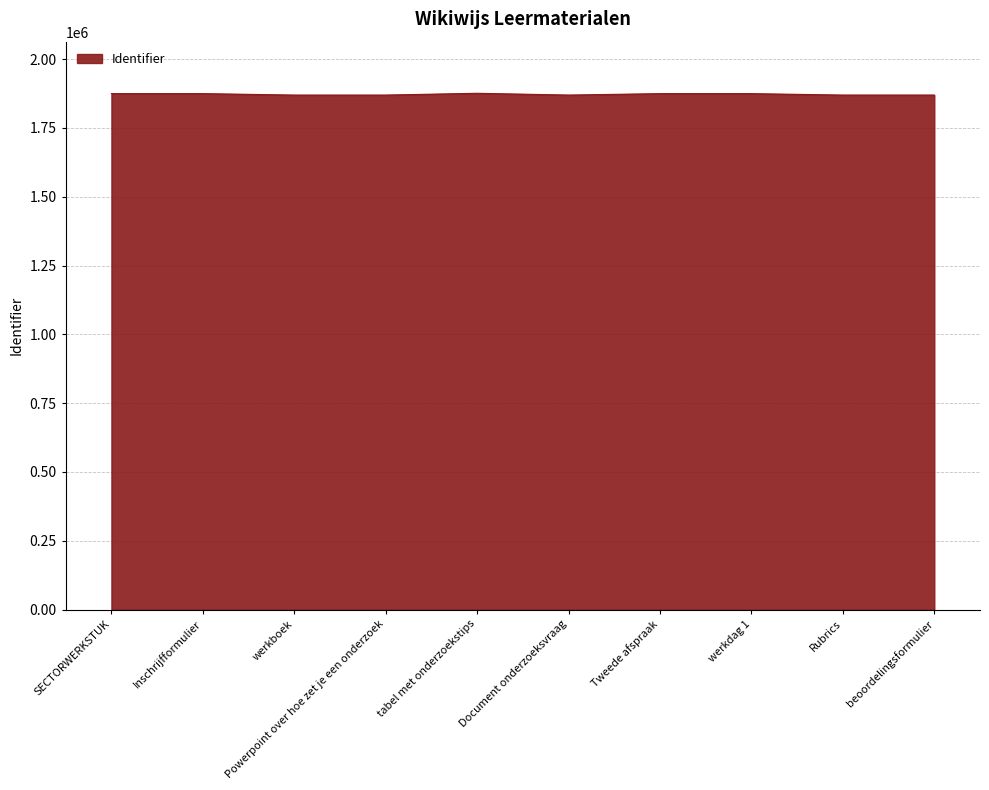

The value at Inschrijfformulier is 1874442. True or false?

True